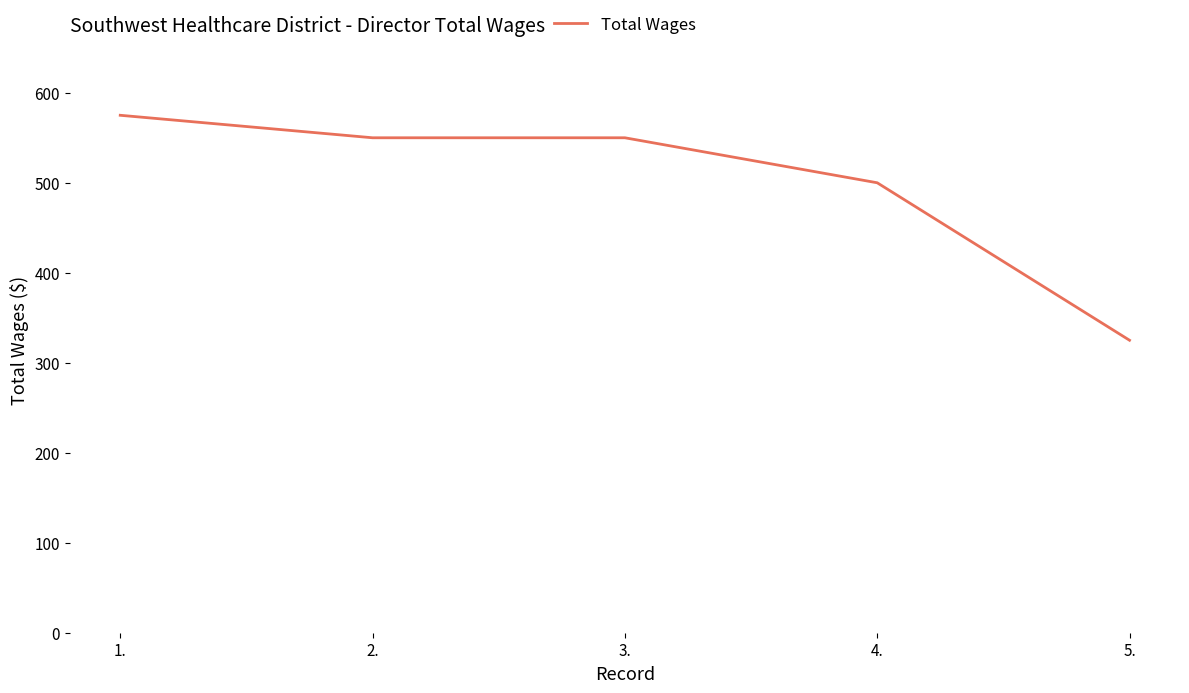

How many values are below 550?

2